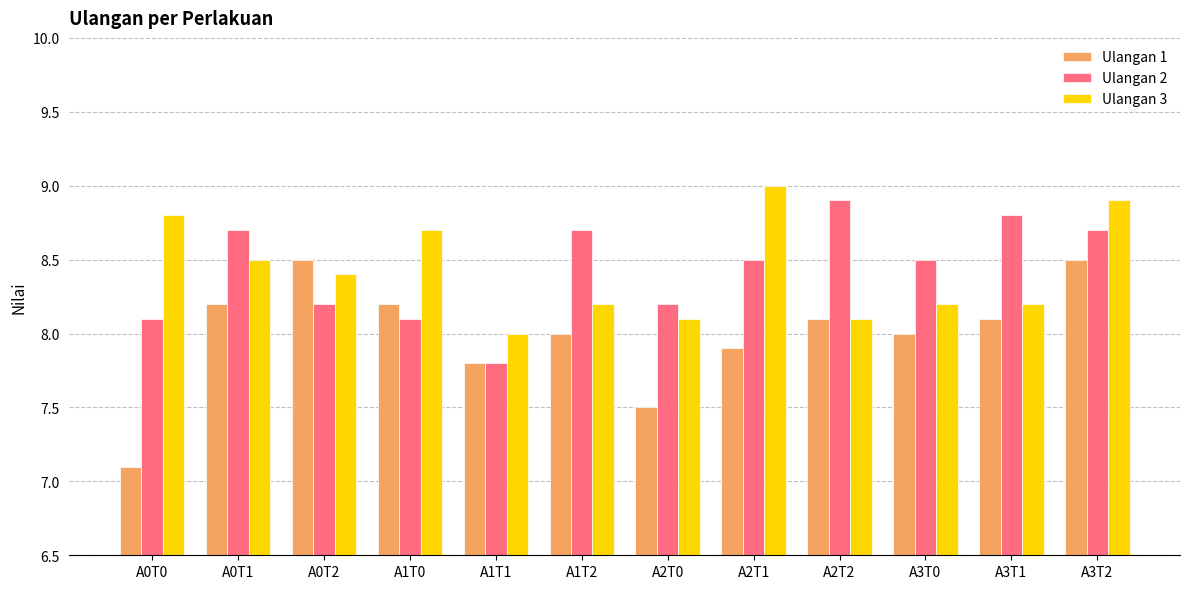

What position from the left is A1T2?

6